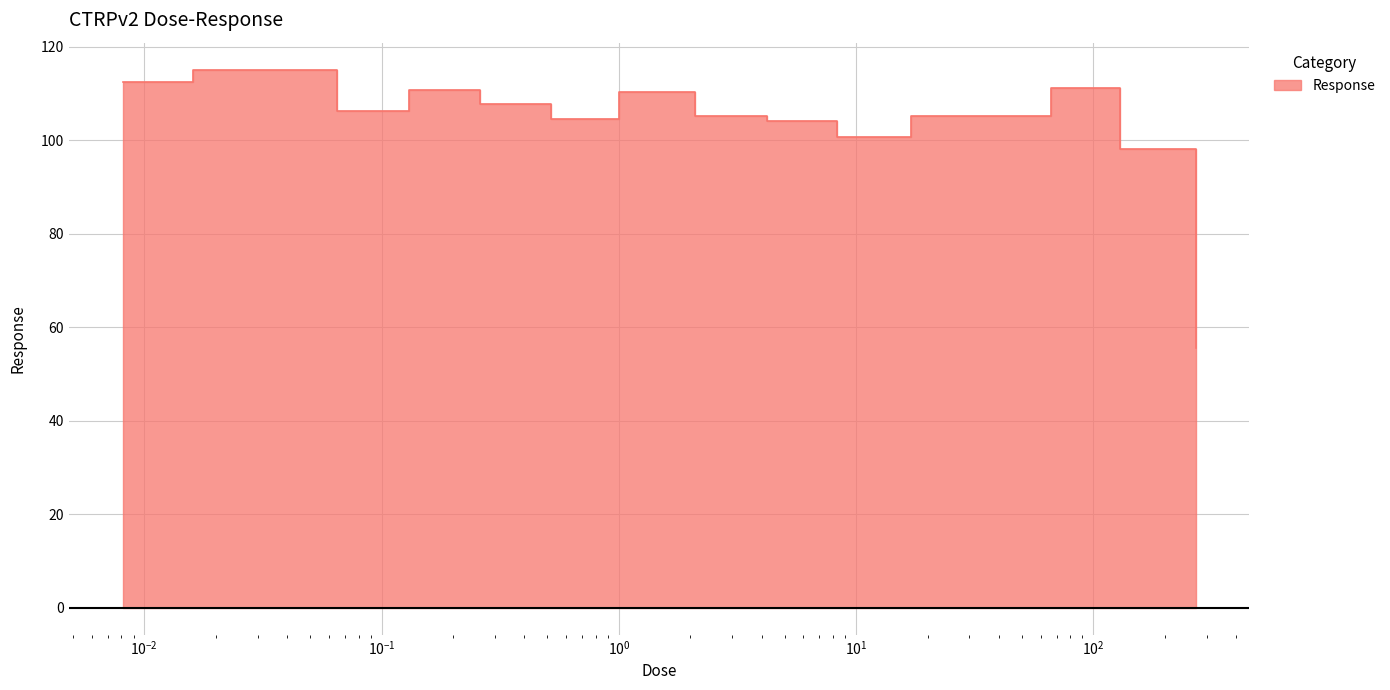

Which category has the highest value across all series?

0.016